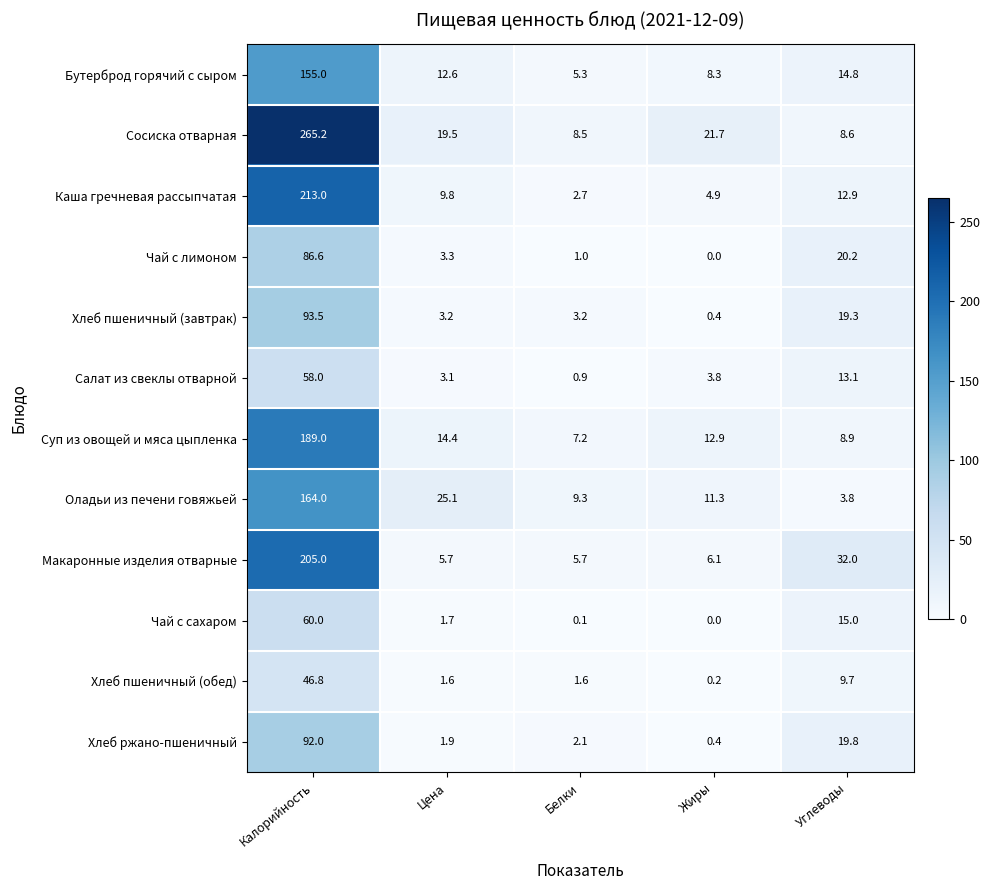

What is the greatest value displayed?

265.2